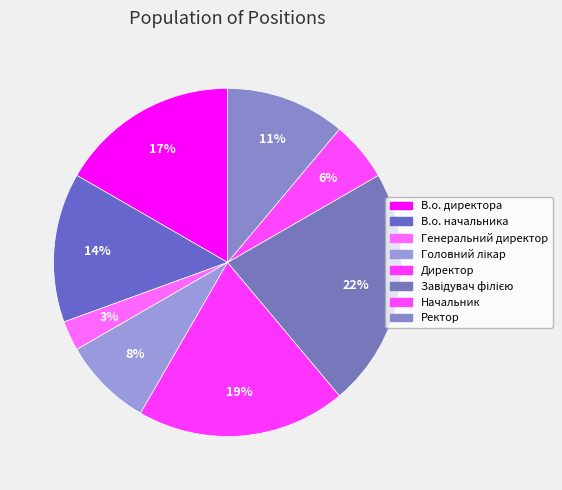

How many segments does this pie chart have?

8